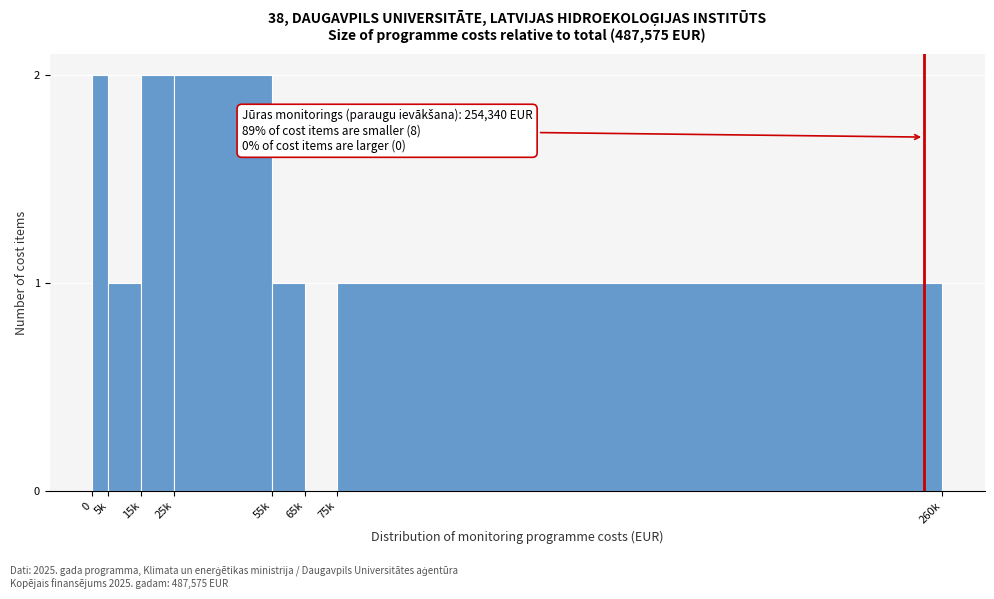

Reading right to left, what are all the values shown in this chart?

75k=1	65k=0	55k=1	25k=2	15k=2	5k=1	0=2